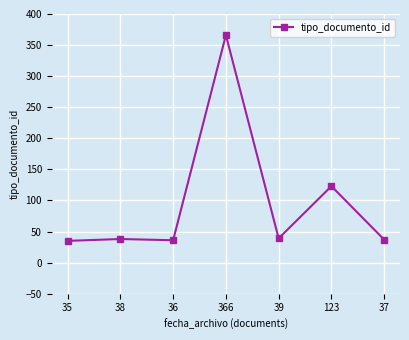

Where is the data nearest to the value 200?

123